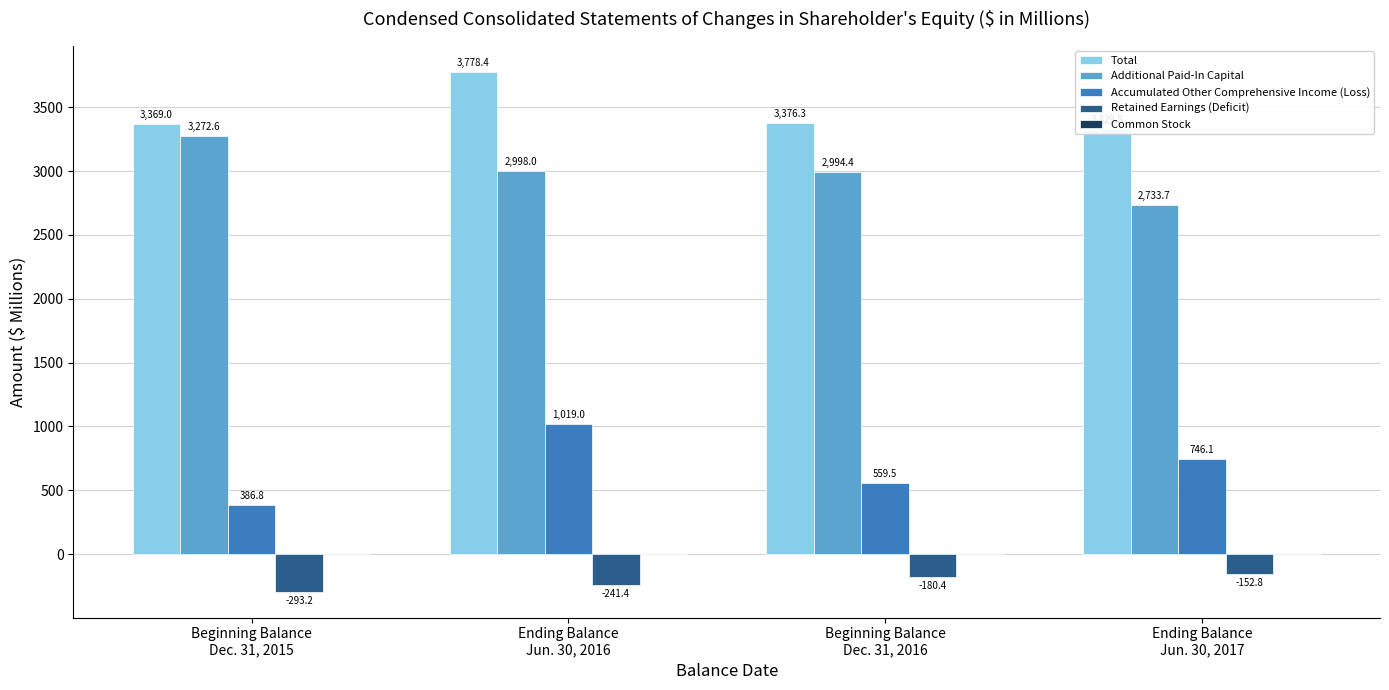

What is the difference between the highest and lowest values at Beginning Balance
Dec. 31, 2015?

3662.2